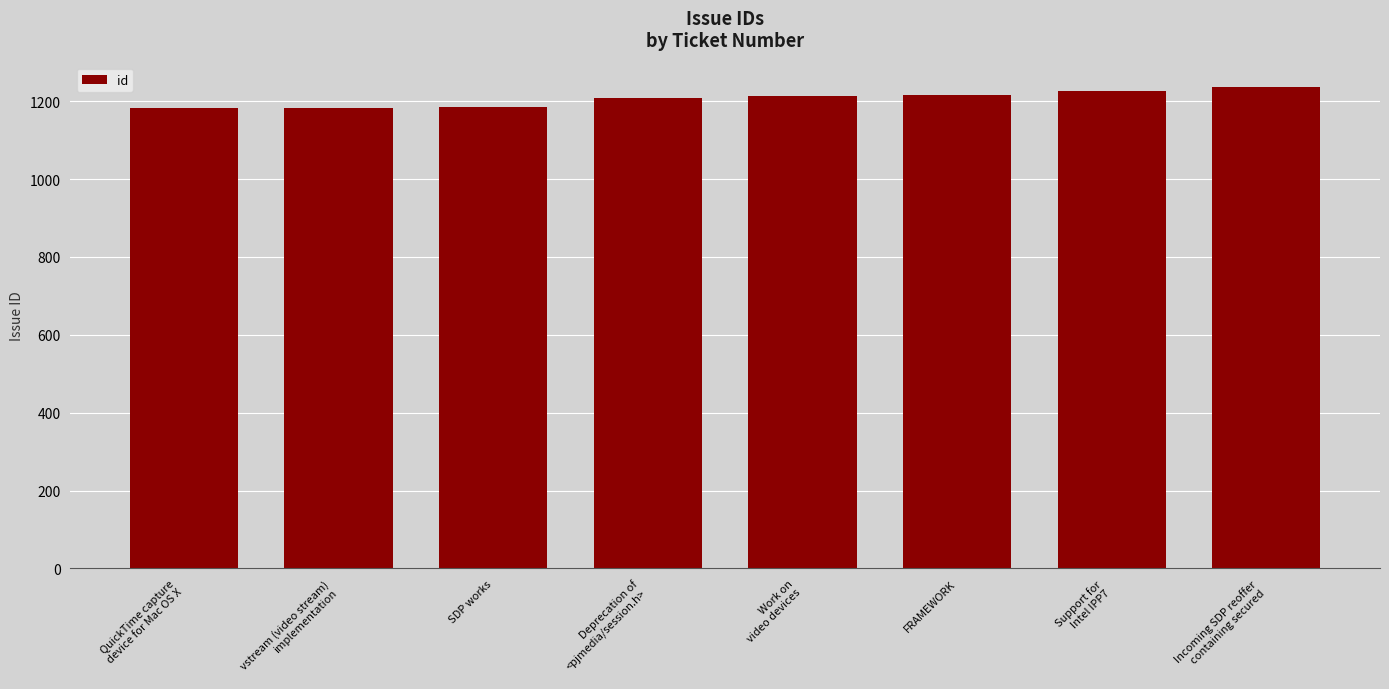

The chart shows a value of 378 at SDP works. True or false?

False